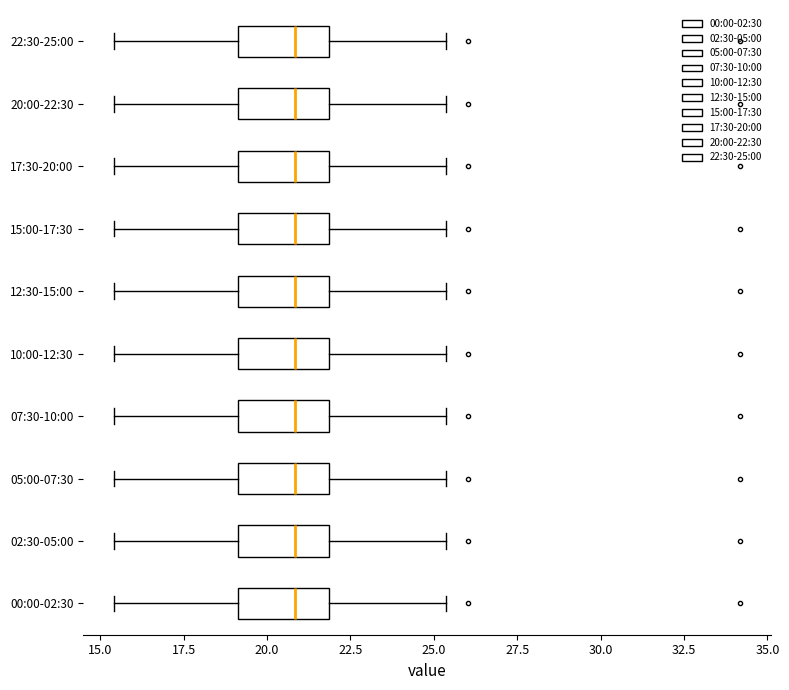

Reading bottom to top, read every box against the x-axis: the position of its median line, the range the box covers, and the ends of its whiskers. The values are not printed on the chart, so give them approximately, as read against the axis.

00:00-02:30: median 21.0, box 19.0 to 22.0, whiskers 15.5 to 25.5
02:30-05:00: median 21.0, box 19.0 to 22.0, whiskers 15.5 to 25.5
05:00-07:30: median 21.0, box 19.0 to 22.0, whiskers 15.5 to 25.5
07:30-10:00: median 21.0, box 19.0 to 22.0, whiskers 15.5 to 25.5
10:00-12:30: median 21.0, box 19.0 to 22.0, whiskers 15.5 to 25.5
12:30-15:00: median 21.0, box 19.0 to 22.0, whiskers 15.5 to 25.5
15:00-17:30: median 21.0, box 19.0 to 22.0, whiskers 15.5 to 25.5
17:30-20:00: median 21.0, box 19.0 to 22.0, whiskers 15.5 to 25.5
20:00-22:30: median 21.0, box 19.0 to 22.0, whiskers 15.5 to 25.5
22:30-25:00: median 21.0, box 19.0 to 22.0, whiskers 15.5 to 25.5